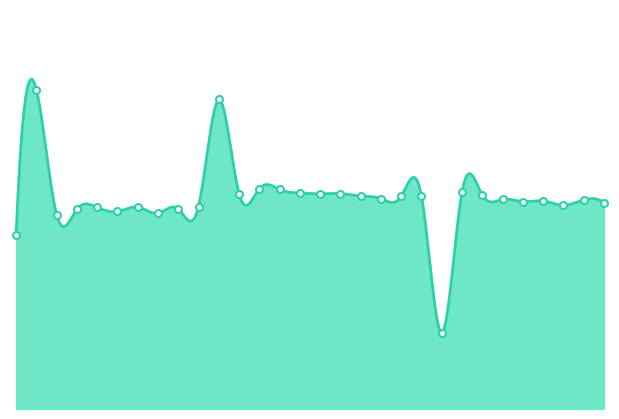

What is the change in value from 17:18 to 17:44?

-8262